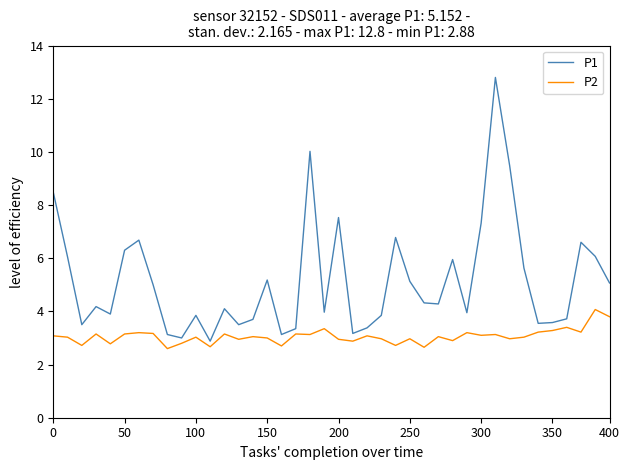

Which series has the largest range (max minus min)?

P1